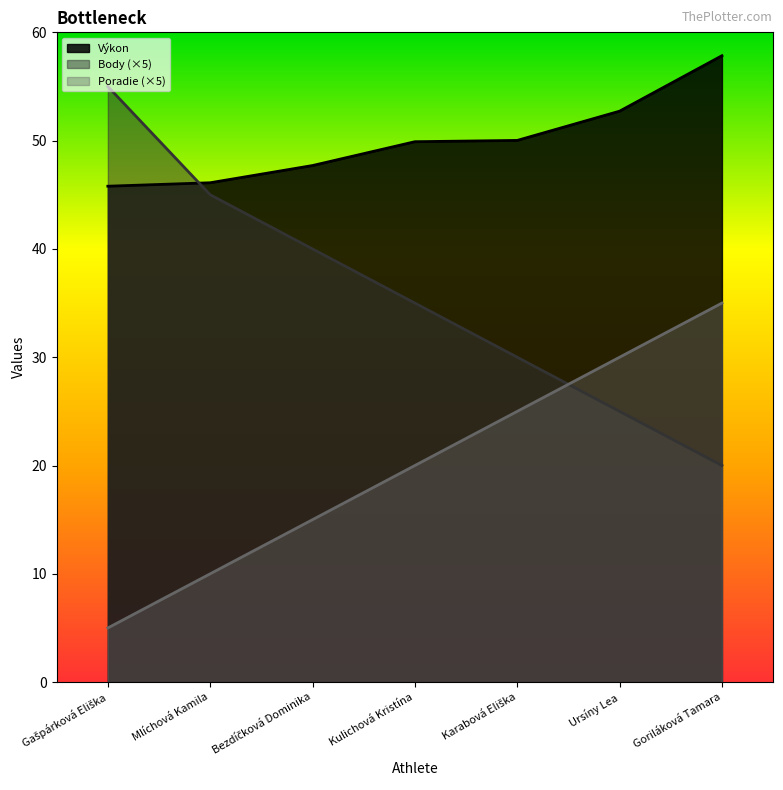

Is it true that Výkon equals 70.9 at Bezdíčková Dominika?

False